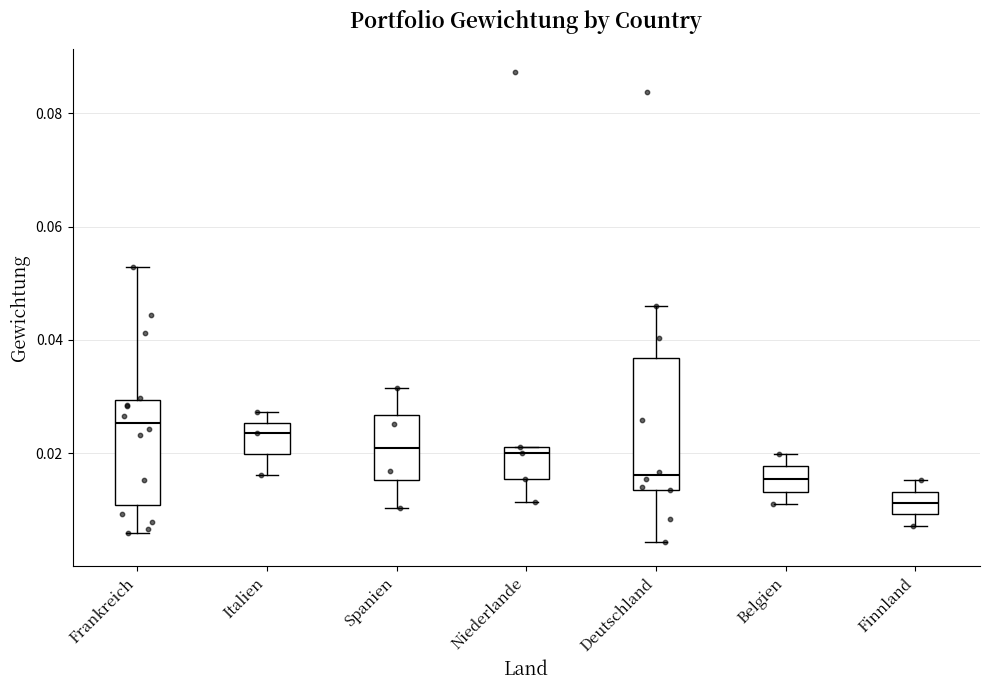

Reading left to right, transcribe this box plot: for each box, give where its median line is, the range the box spans, and where its two whiskers end, as read against the y-axis. The values are not printed on the chart, so give them approximately, as read against the axis.

Frankreich: median 0.026, box 0.010 to 0.030, whiskers 0.006 to 0.052
Italien: median 0.024, box 0.020 to 0.026, whiskers 0.016 to 0.028
Spanien: median 0.020, box 0.016 to 0.026, whiskers 0.010 to 0.032
Niederlande: median 0.020, box 0.016 to 0.022, whiskers 0.012 to 0.022
Deutschland: median 0.016, box 0.014 to 0.036, whiskers 0.004 to 0.046
Belgien: median 0.016, box 0.014 to 0.018, whiskers 0.012 to 0.020
Finnland: median 0.012, box 0.010 to 0.014, whiskers 0.008 to 0.016